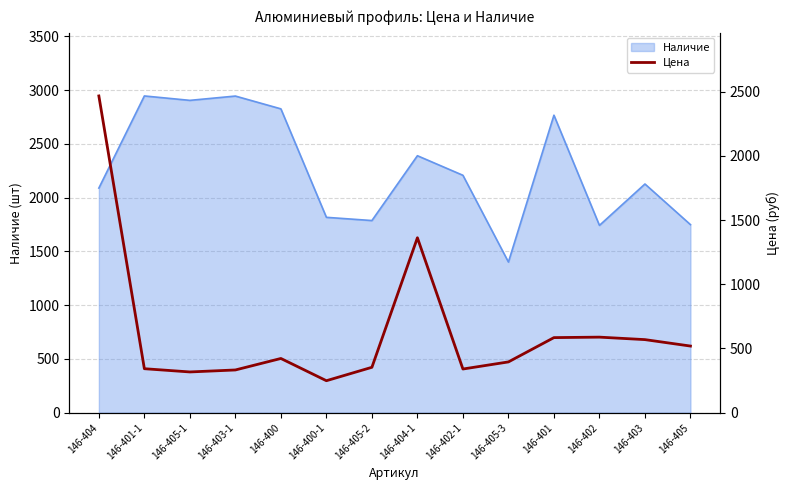

How many categories are shown in the chart?

14